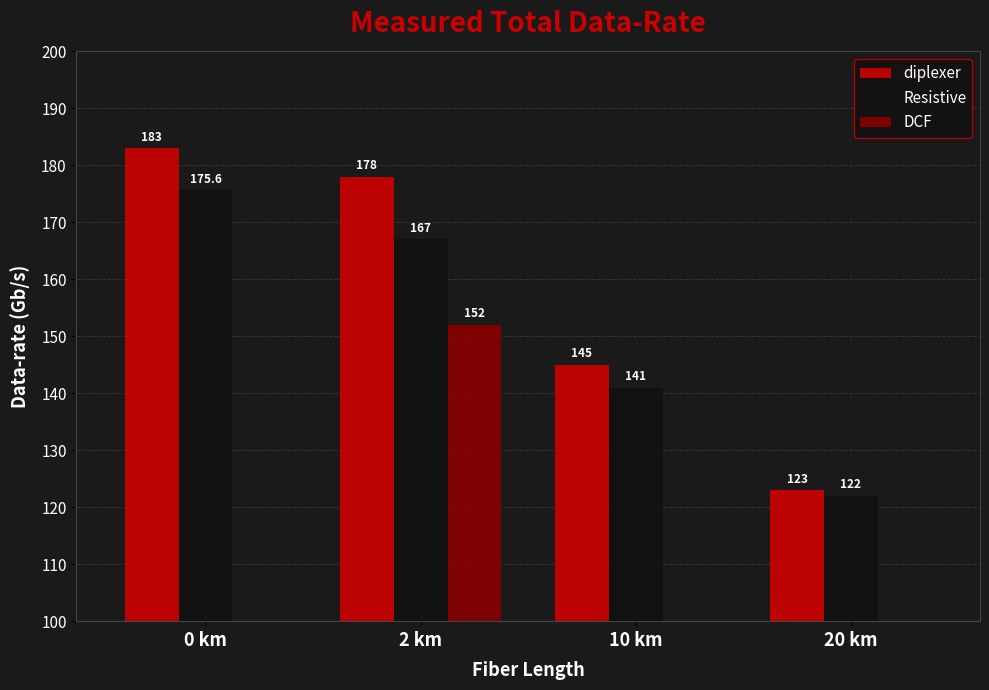

What is the minimum value shown in the chart?

122.0